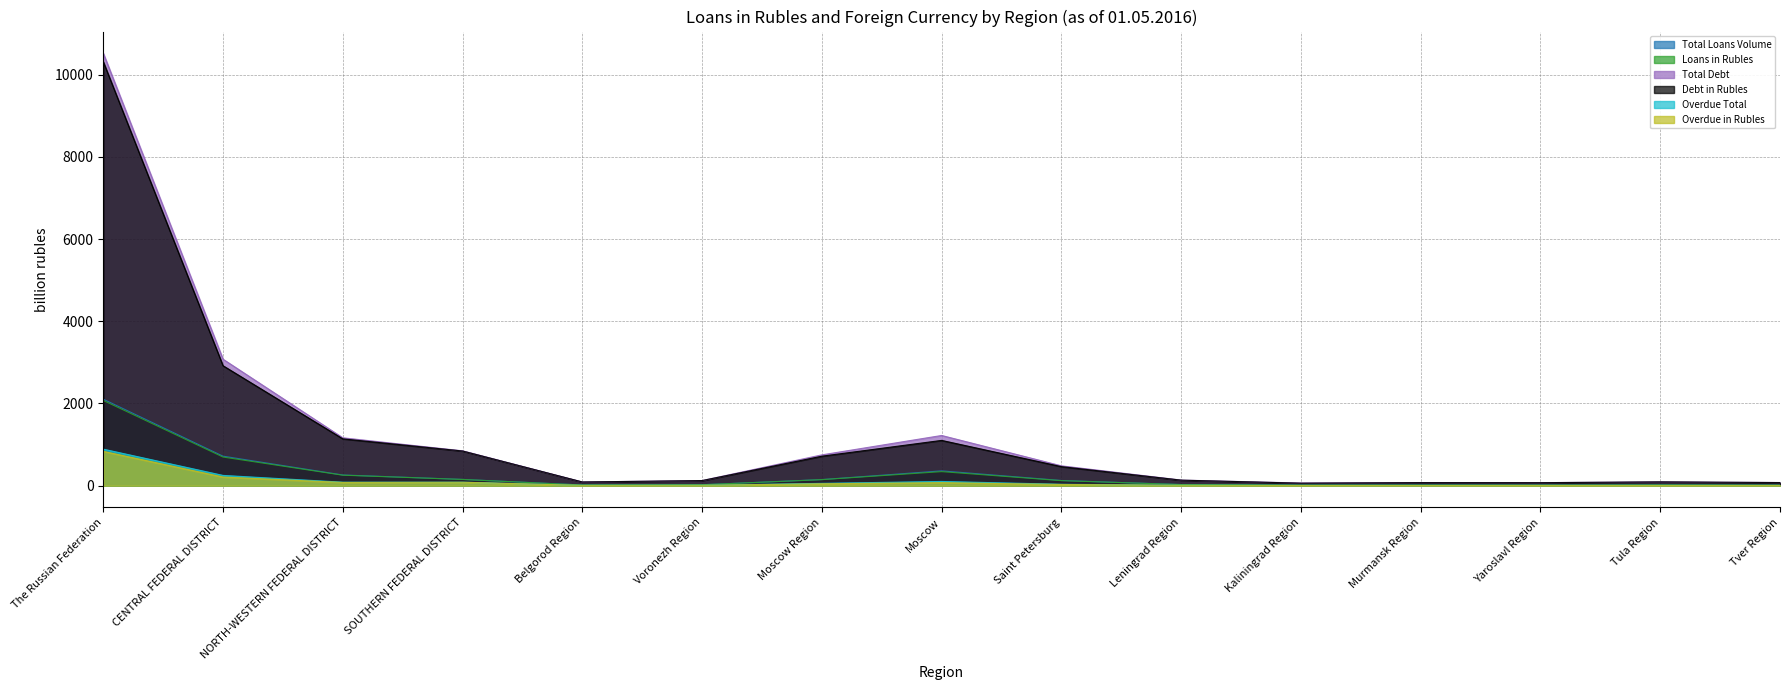

Which has a higher value, The Russian Federation or Kaliningrad Region?

The Russian Federation